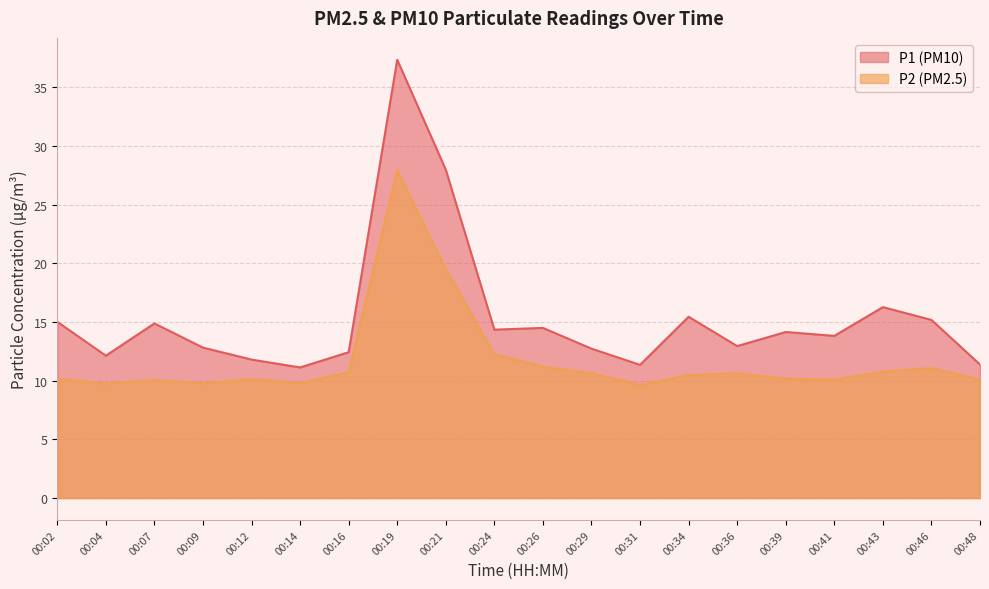

What is the lowest value of the P1 series?

11.1